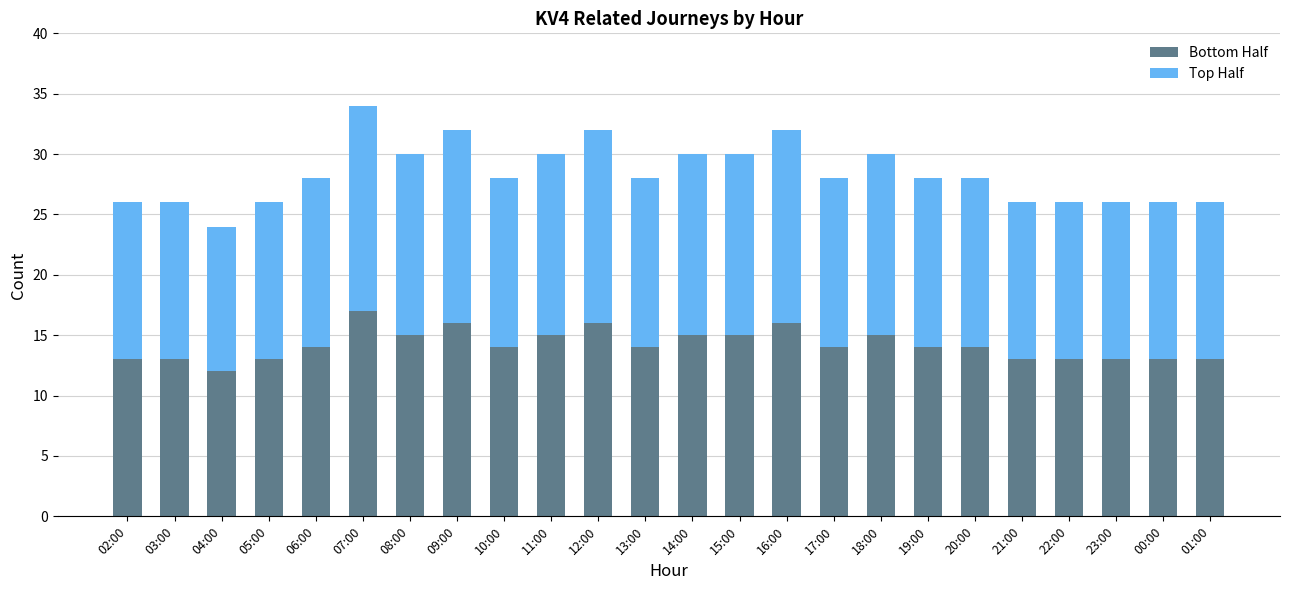

Are the bars horizontal?

No